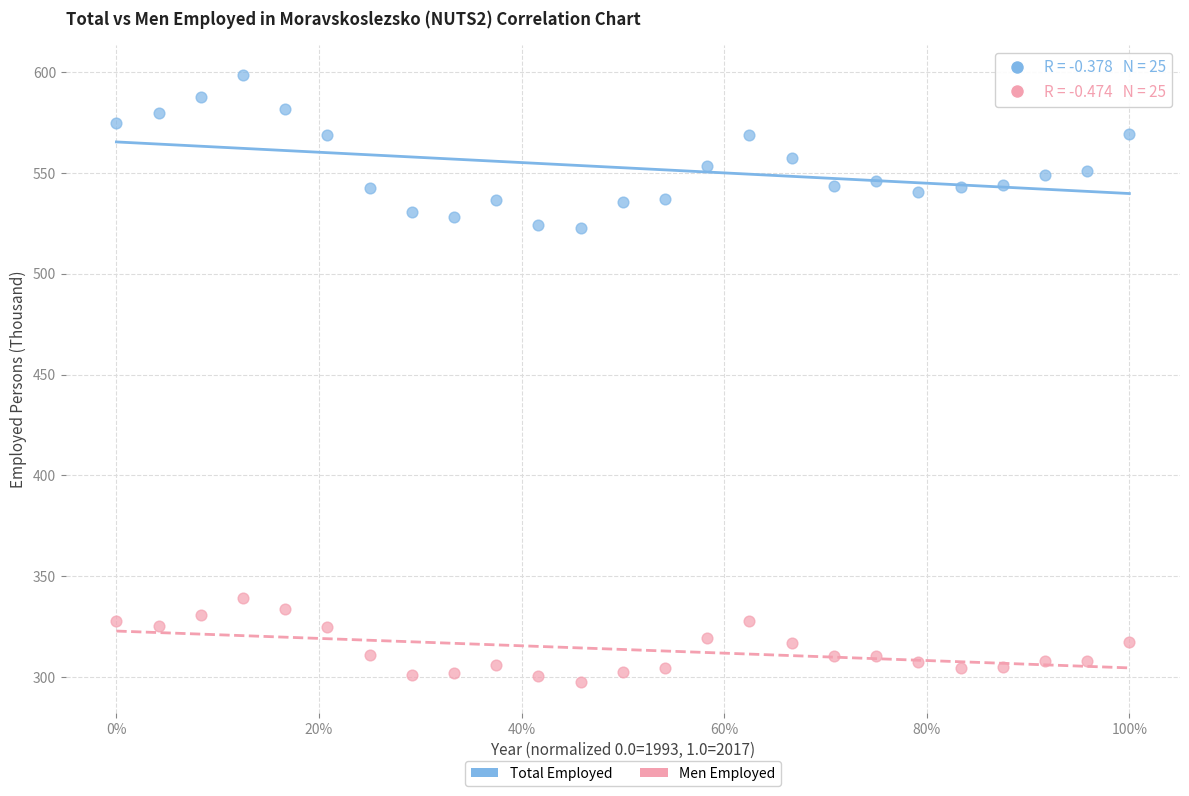

What are all the series names shown in the legend?

Total Employed, Men Employed